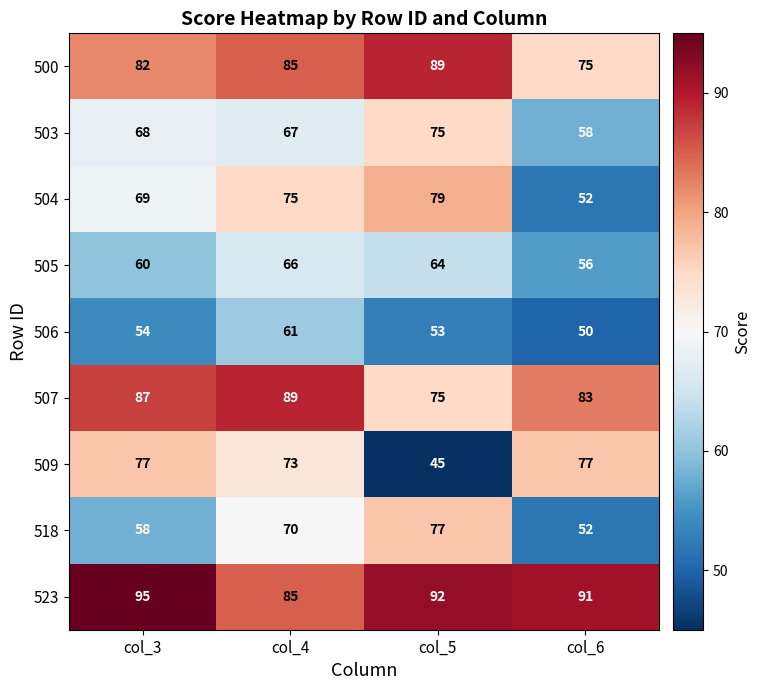

True or false: 523 has a value of 91 at col_6.

True